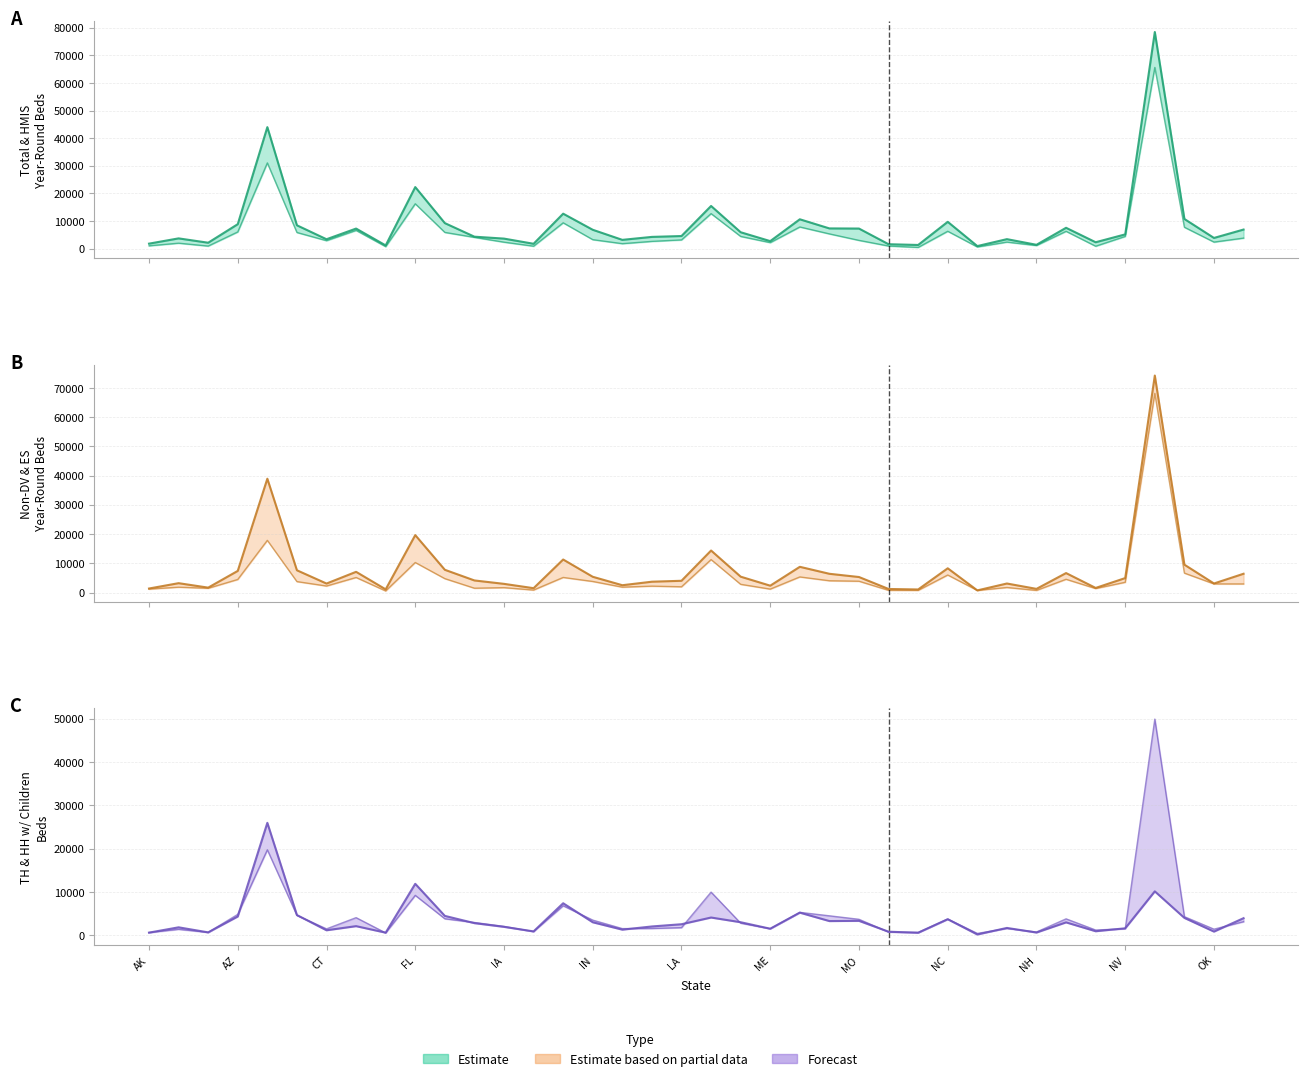

Which series has the largest total across all categories?

Estimate (upper)